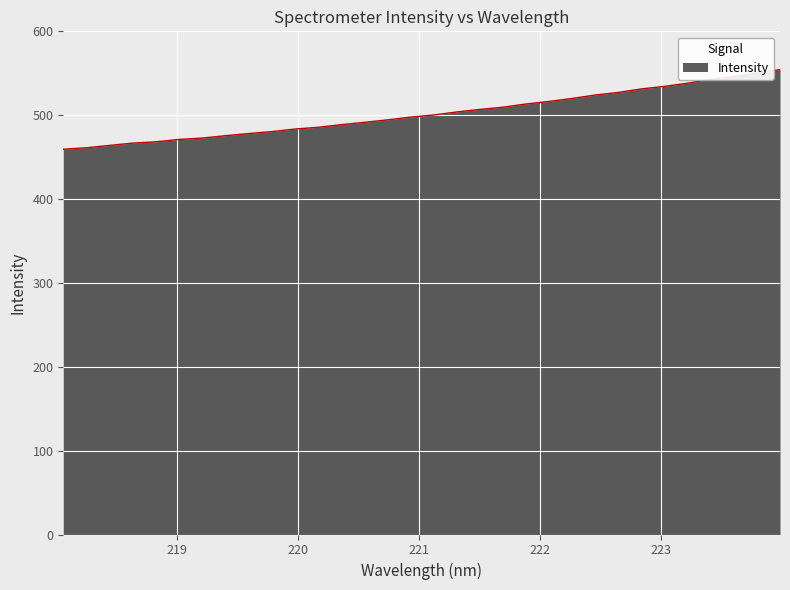

What is the difference between the maximum and minimum values?

95.0